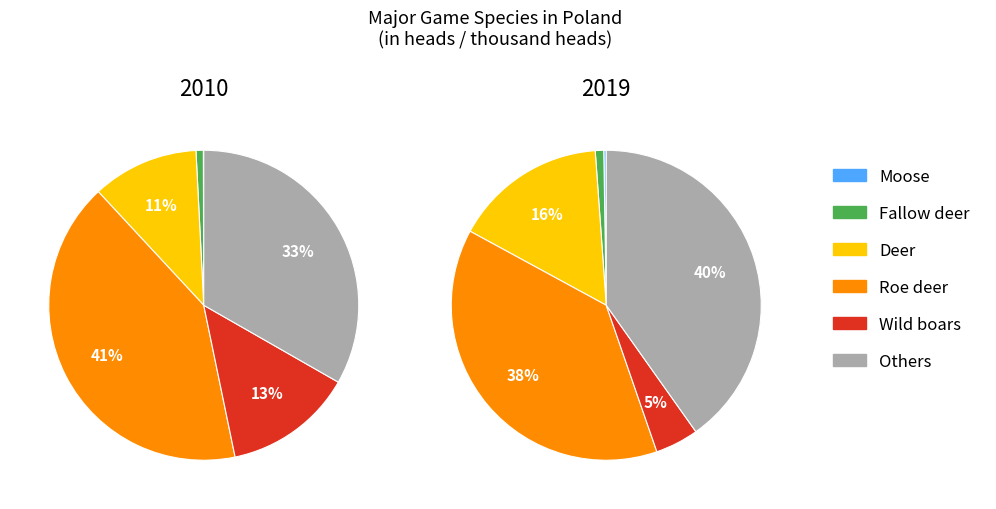

How many segments does this pie chart have?

10